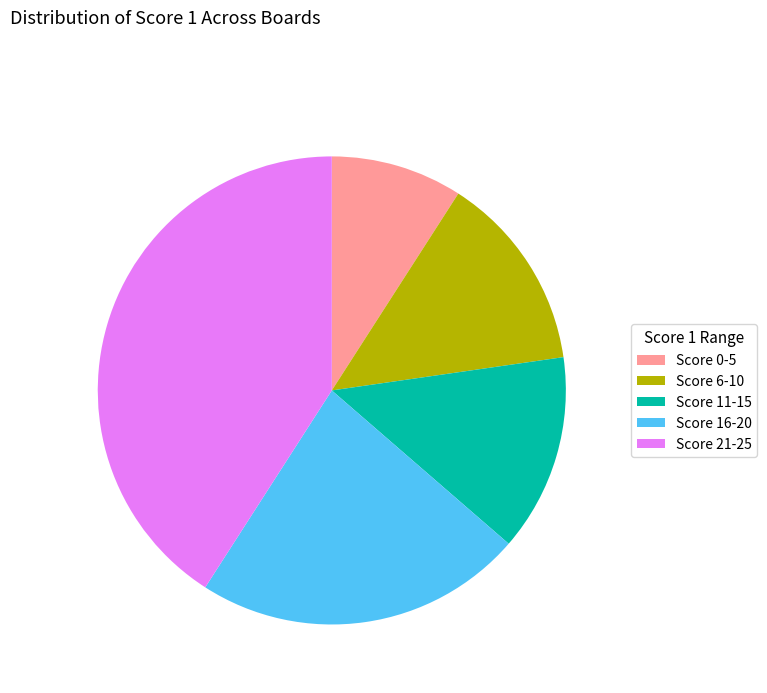

Does any single category account for the majority?

No